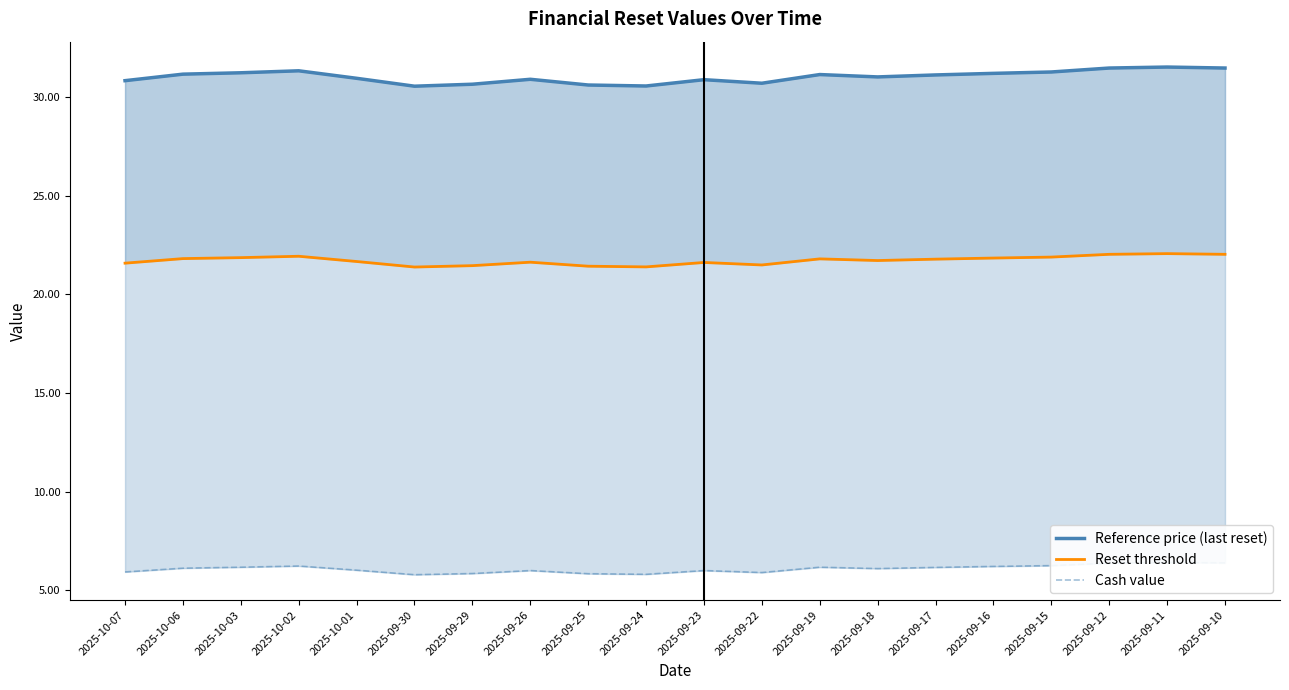

What is the sum of all Cash value values?

121.7